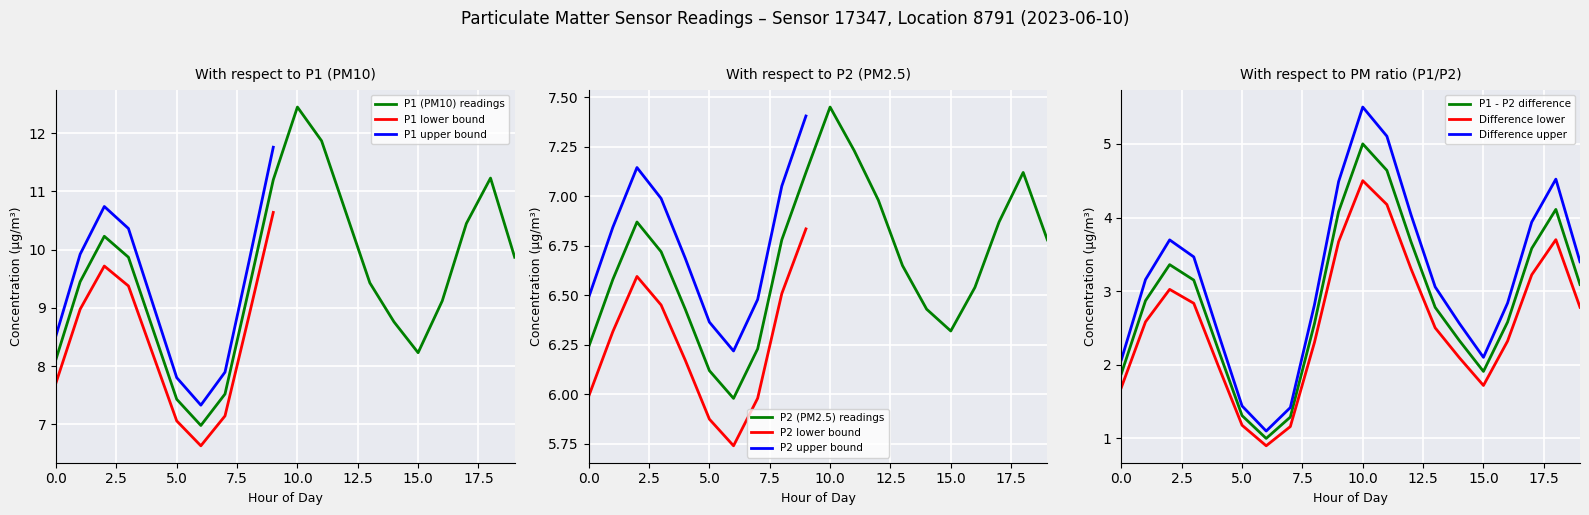

At which label does P1 (PM10) readings reach its peak?

10.0